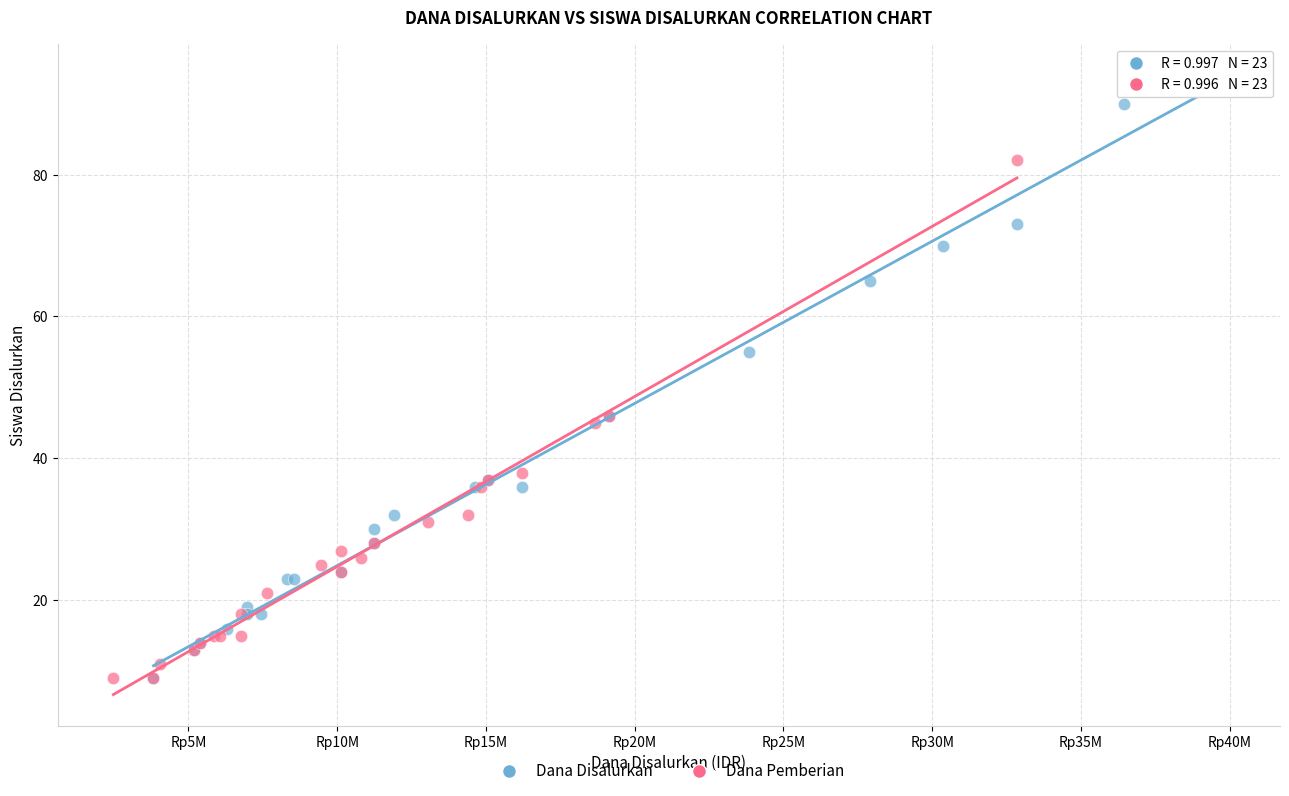

Which series has the widest spread of Y values?

Dana Disalurkan